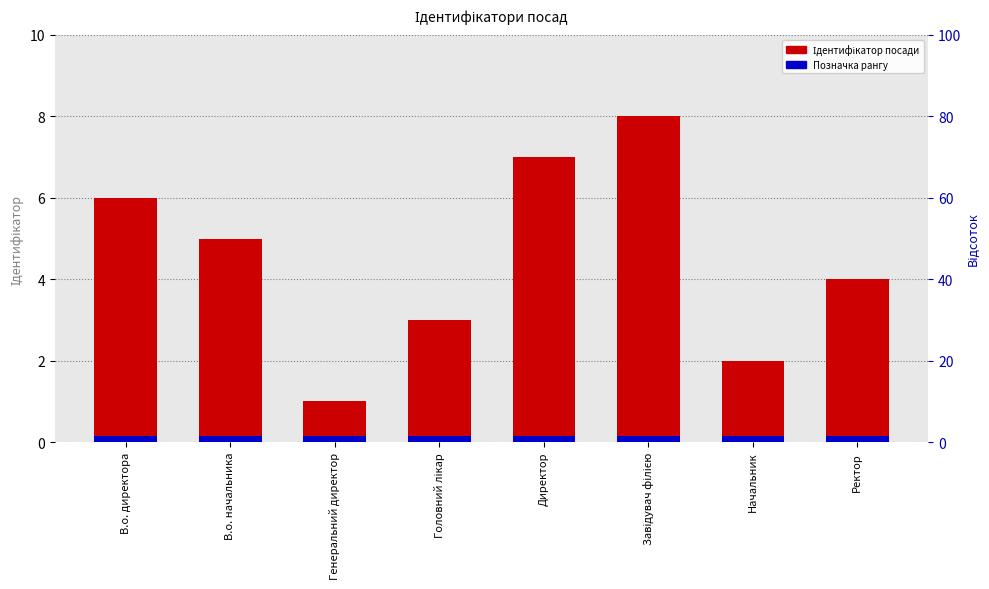

List the series in order of their peak value, highest first.

Ідентифікатор, позначка